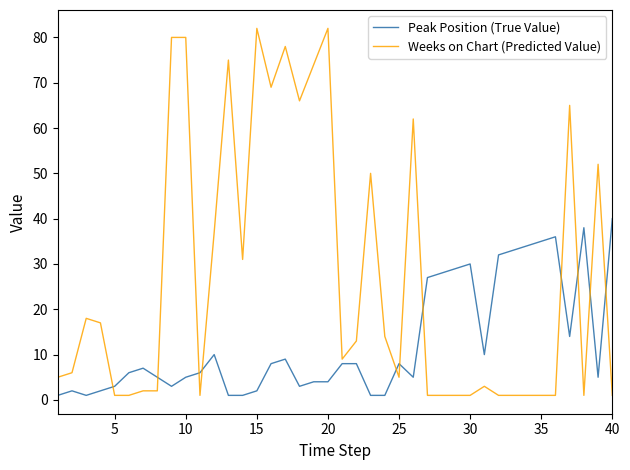

What is the sum of all Weeks on Chart (Predicted Value) values?

1091